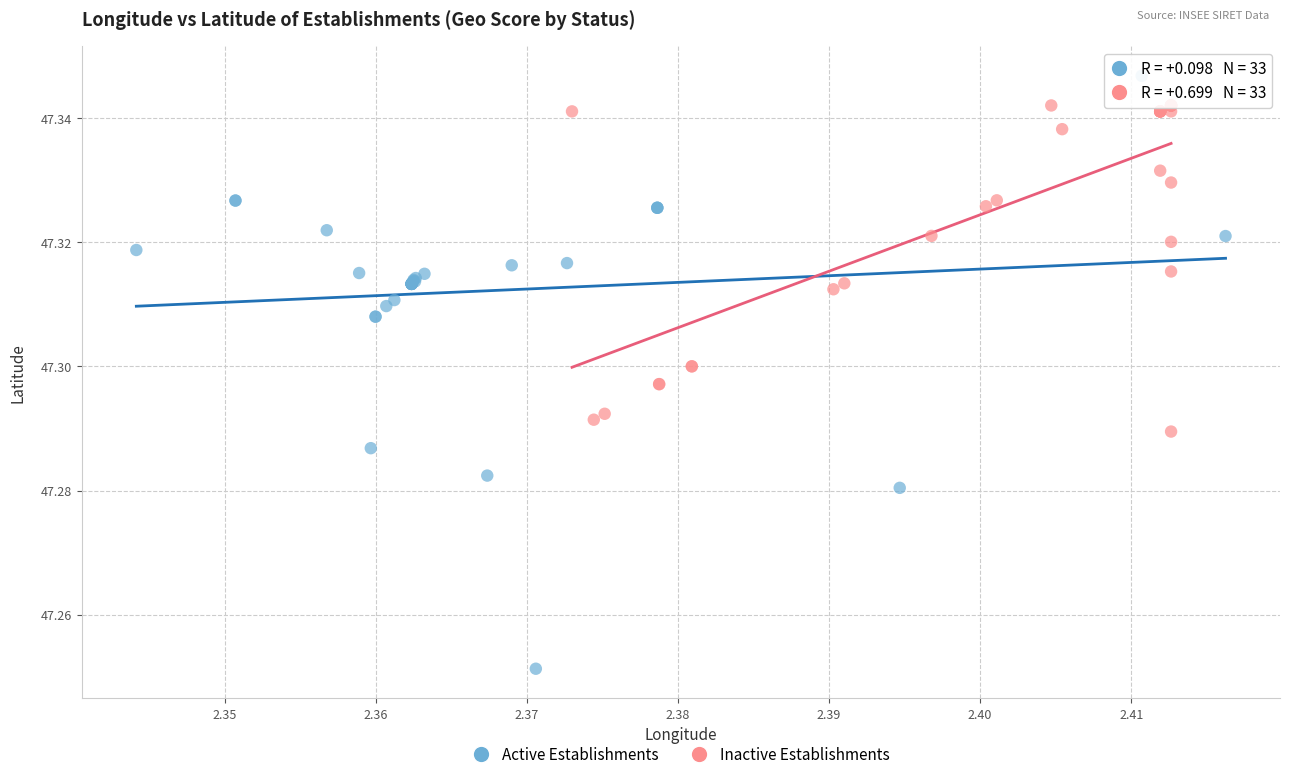

What are all the series names shown in the legend?

Active Establishments, Inactive Establishments